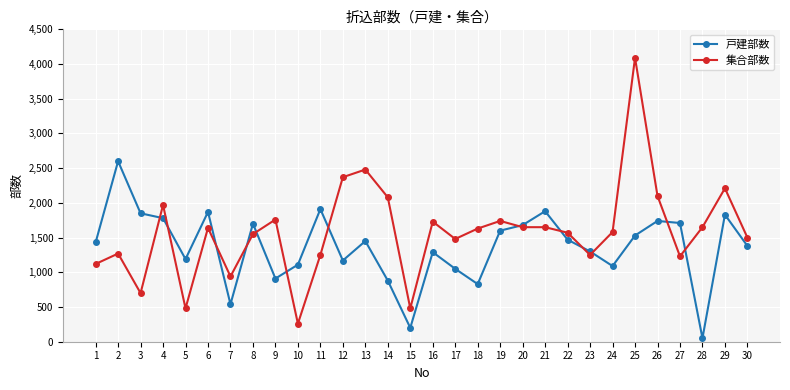

What is the sum of all 集合部数 values?

47410